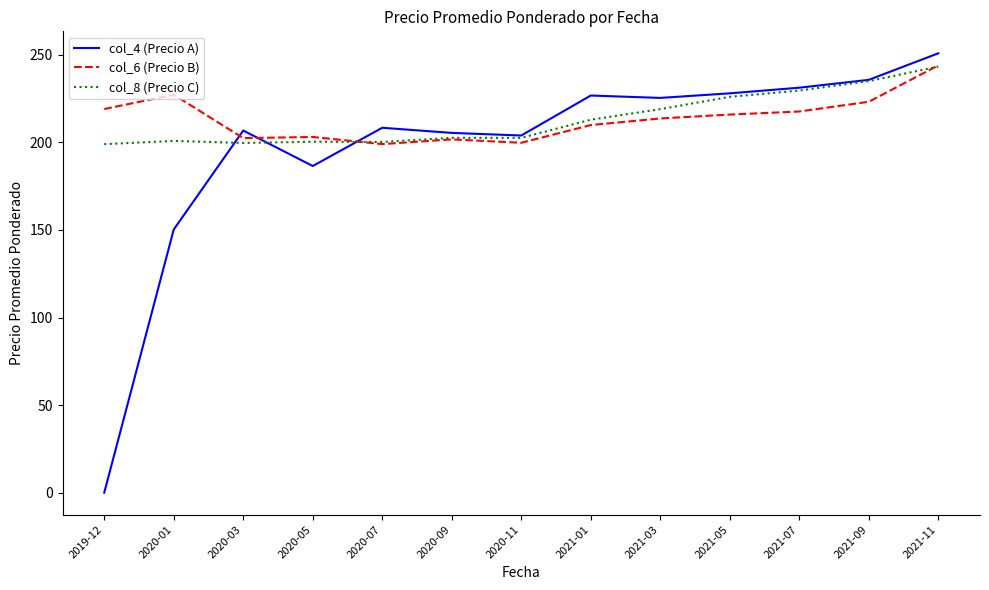

True or false: col_8 (Precio C) and col_4 (Precio A) intersect in this chart.

True